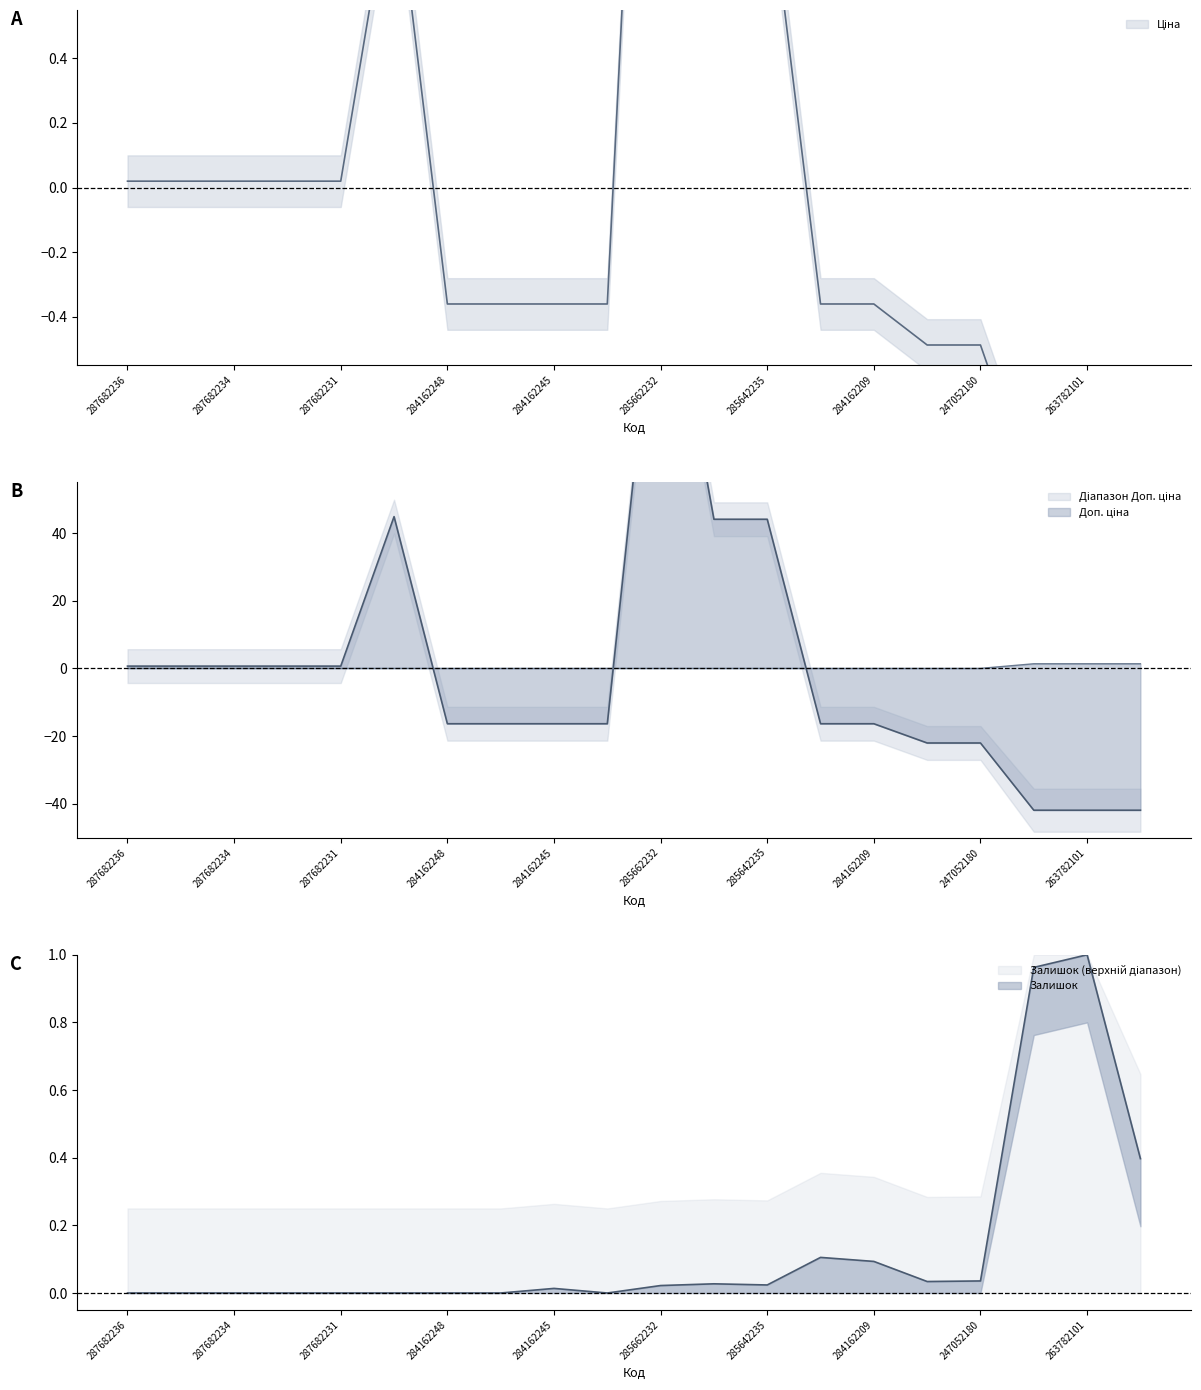

How many times do Ціна and Залишок cross each other?

3